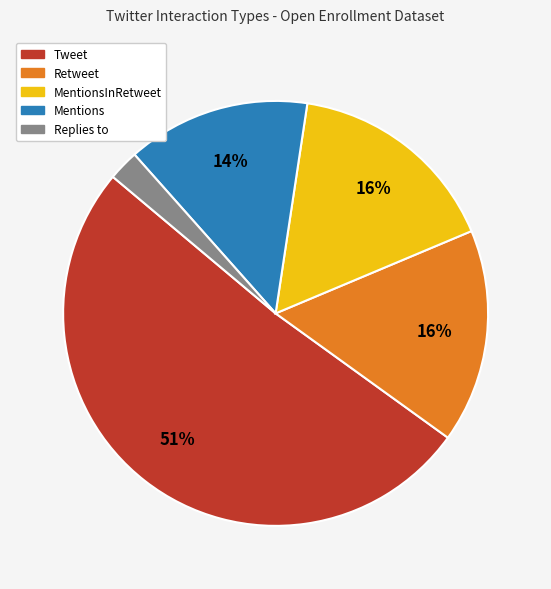

To the nearest percent, what is the average slice percentage?

20%